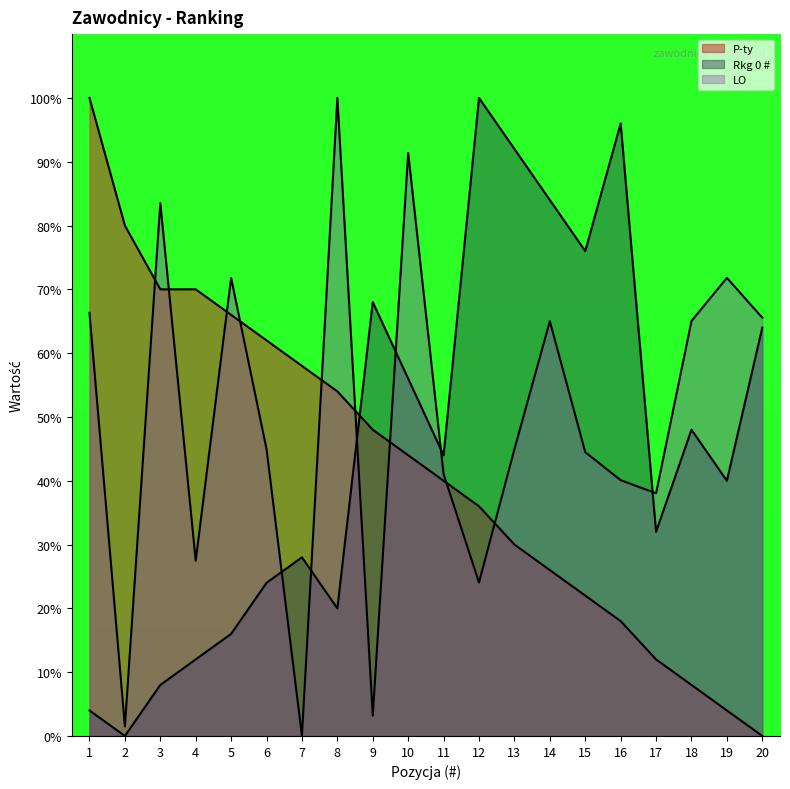

Is it true that Rkg 0 # equals 16.5 at 18?

False